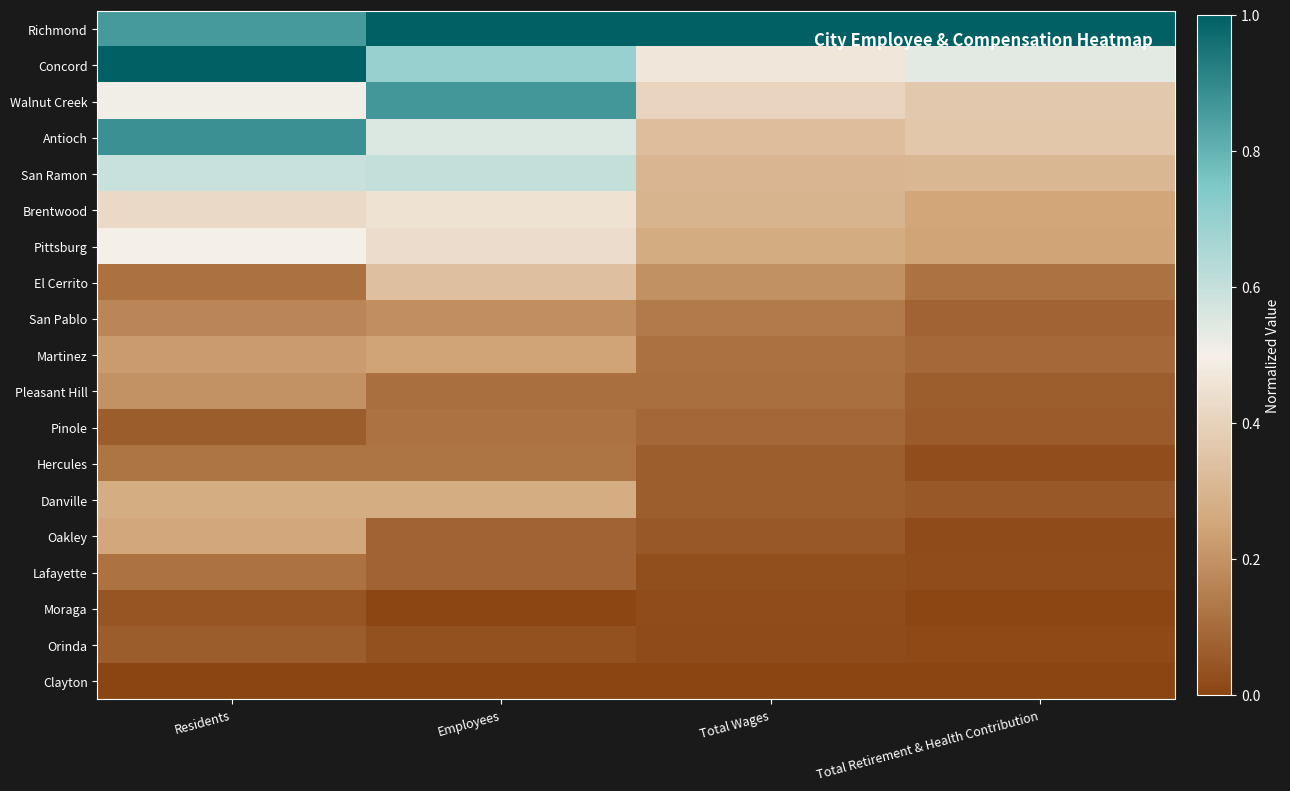

Rank the series by their maximum value, from highest to lowest.

Richmond, Concord, Antioch, Walnut Creek, San Ramon, Pittsburg, Brentwood, El Cerrito, Danville, Oakley, Martinez, Pleasant Hill, San Pablo, Hercules, Pinole, Lafayette, Orinda, Moraga, Clayton